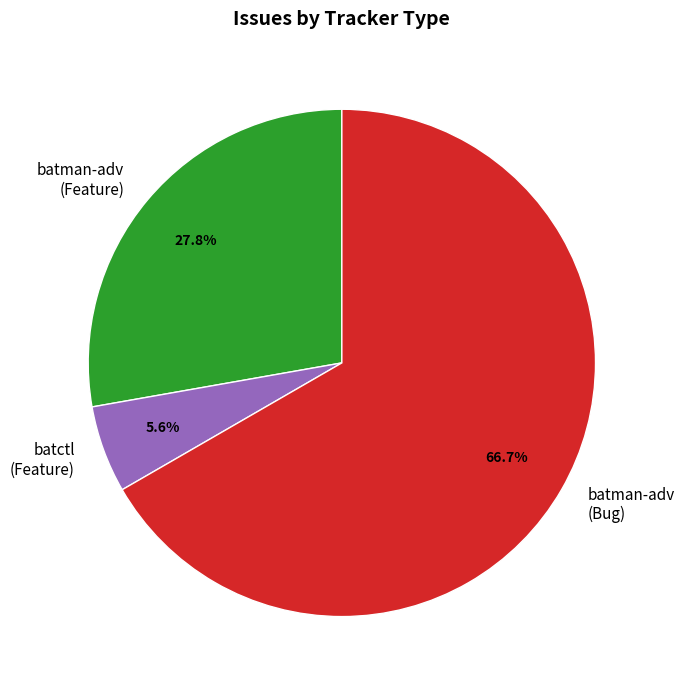

Between batman-adv (Bug) and batman-adv (Feature), which is larger?

batman-adv (Bug)